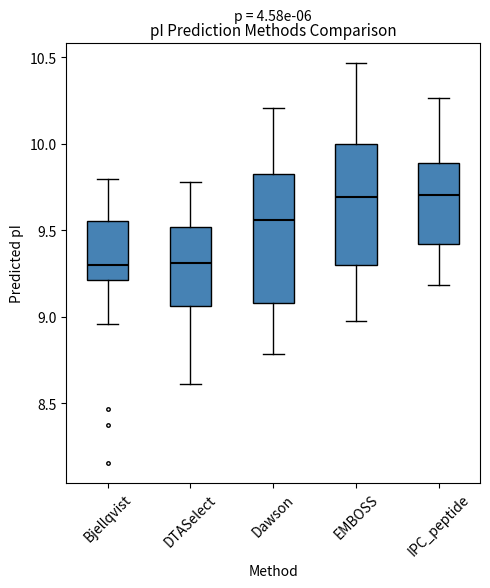

Where does the lower whisker of the box for IPC_peptide end on the y-axis? The values are not printed on the chart, so give them approximately, as read against the axis.

9.20